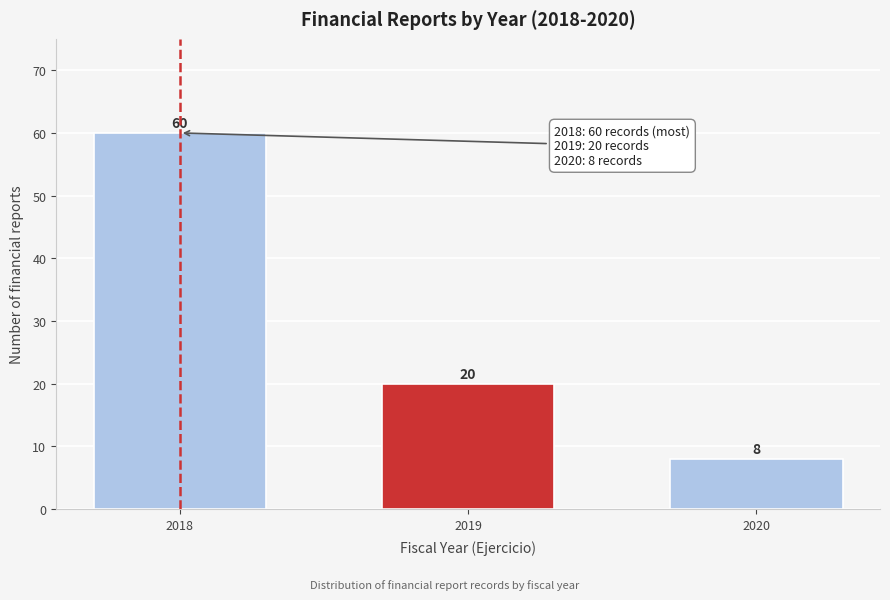

Reading right to left, transcribe all the data shown in this chart.

8	20	60